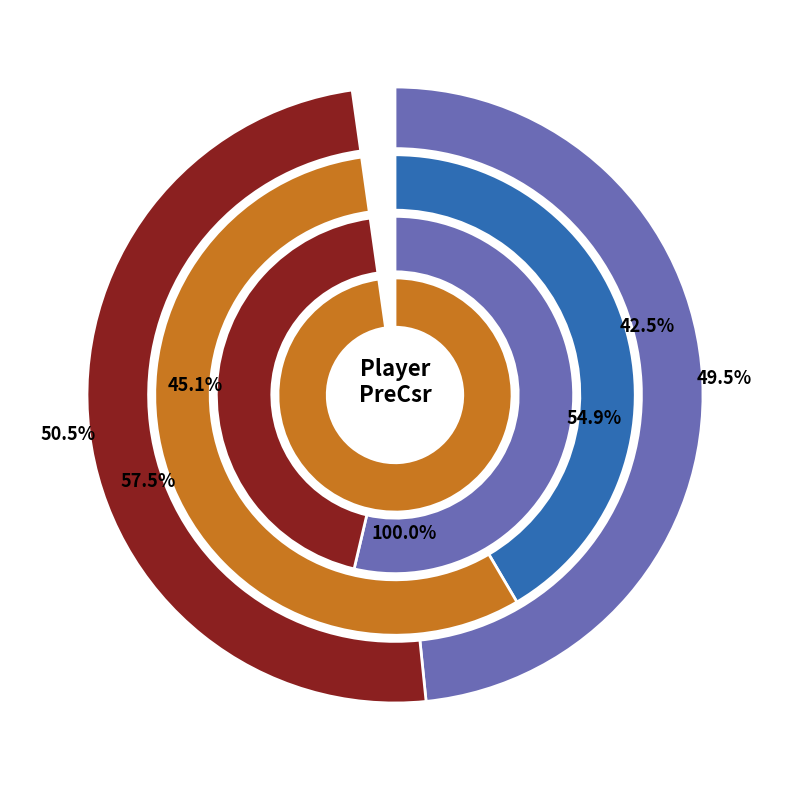

How many slices are in this pie chart?

7